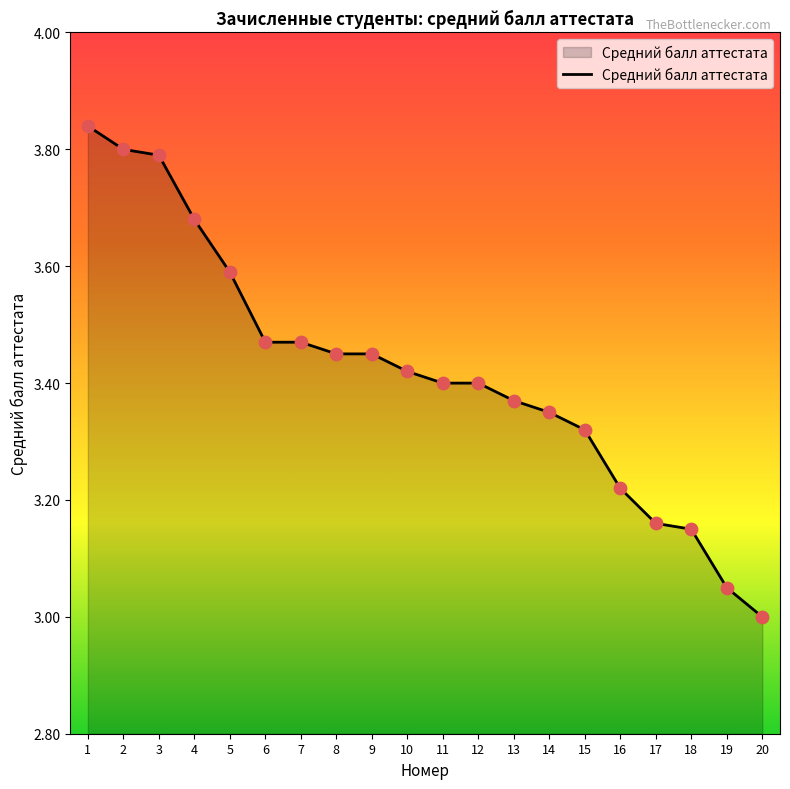

Which has a higher value, 10 or 12?

10